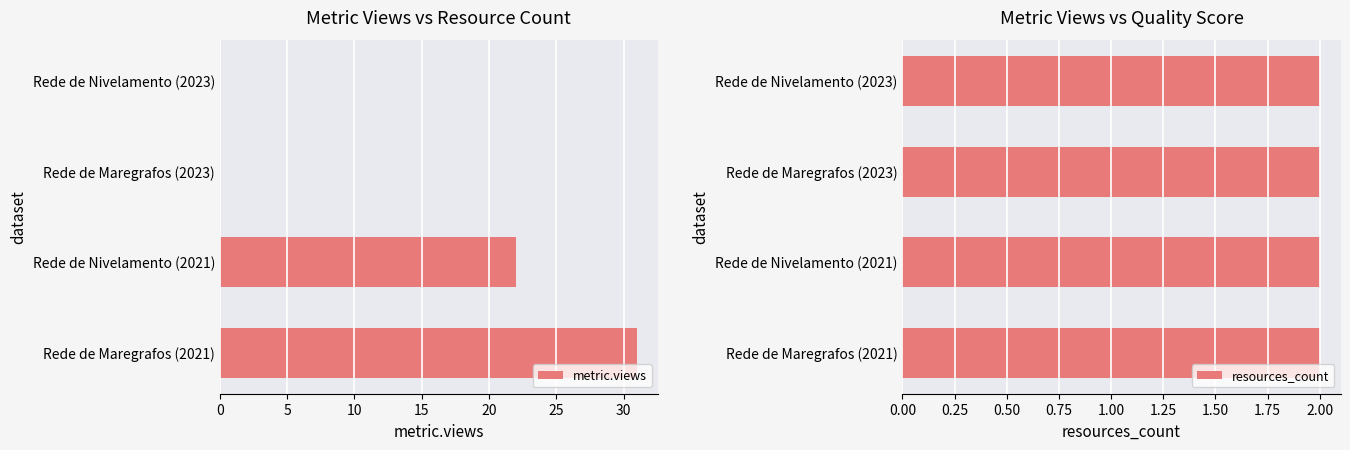

At which label does metric.views reach its peak?

Rede de Maregrafos (2021)